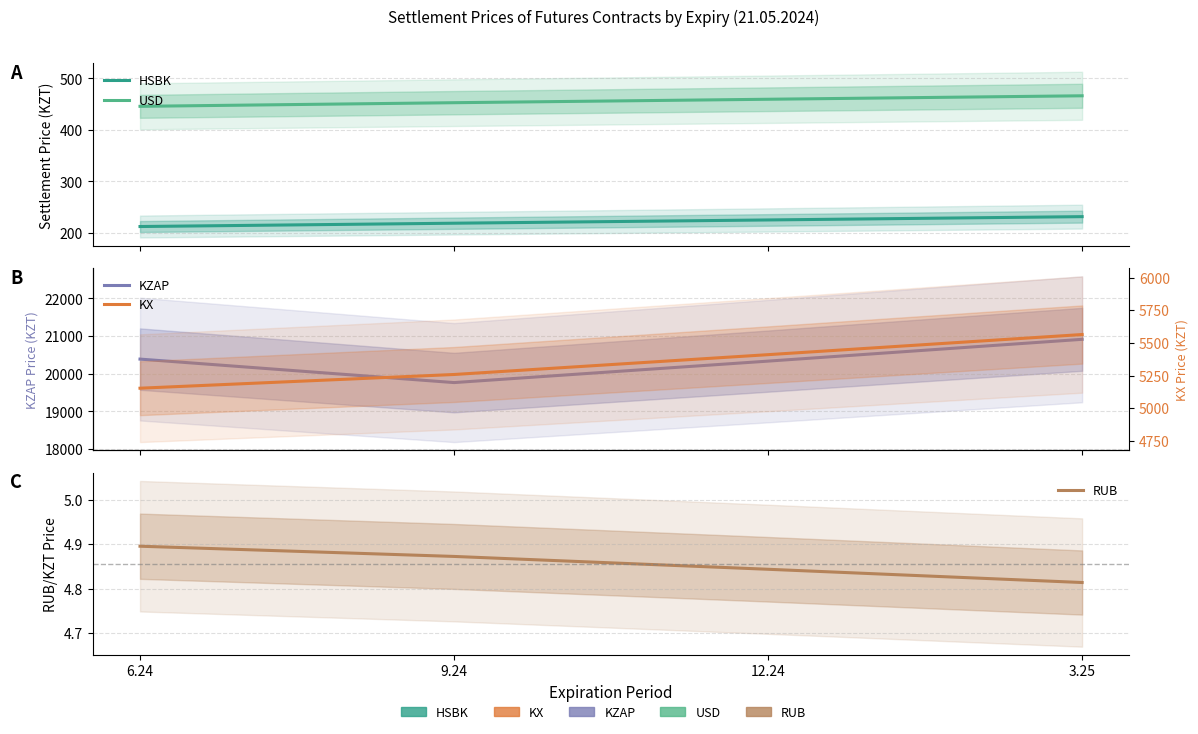

What is the label of the 2nd point from the left?

9.24